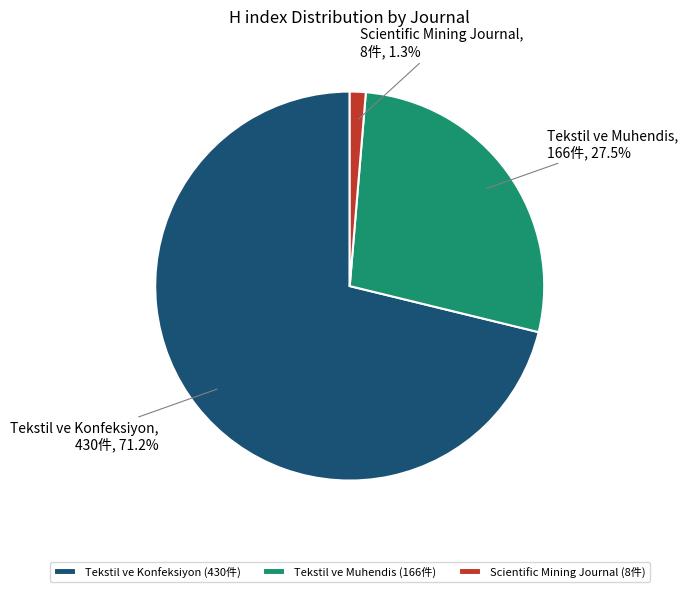

To the nearest percent, what is the difference between the largest and smallest slice percentages?

70%